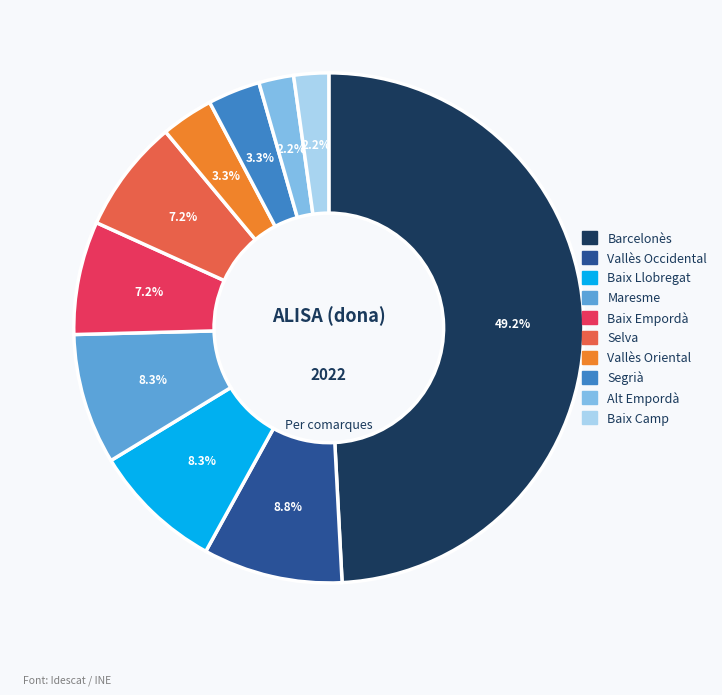

Does Maresme represent more than half of the total?

No